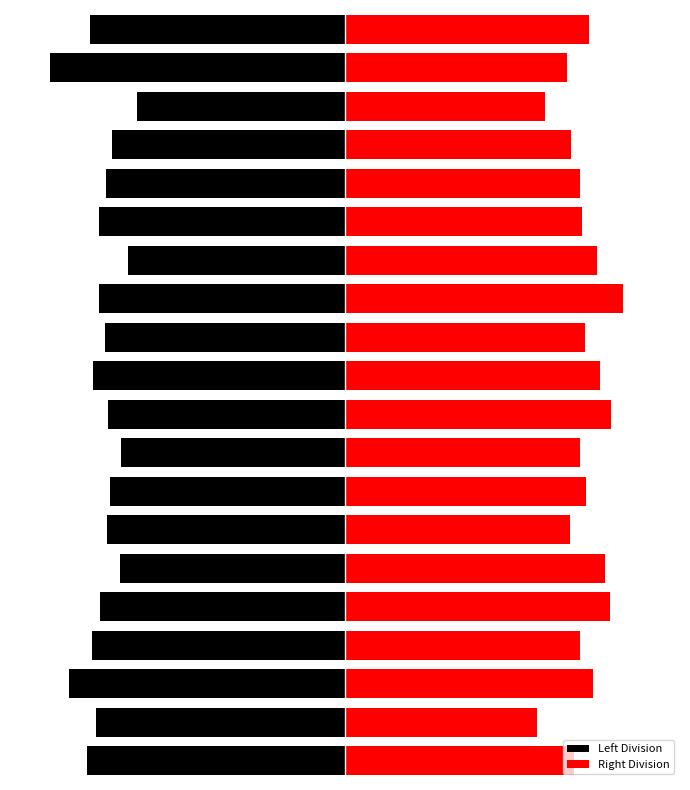

At which category does the chart reach its minimum across all series?

18